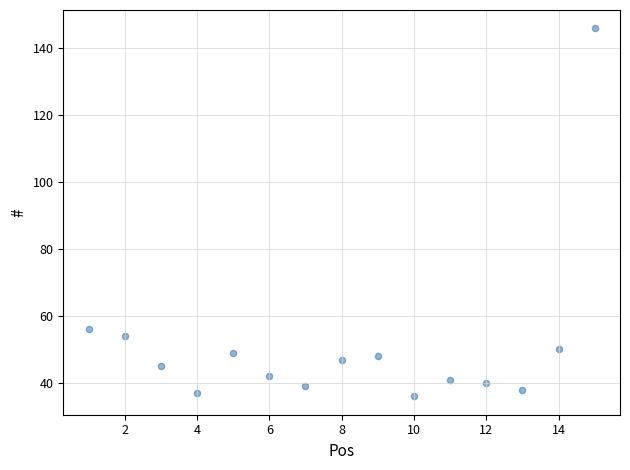

What is the range of X values (max minus min)?

14